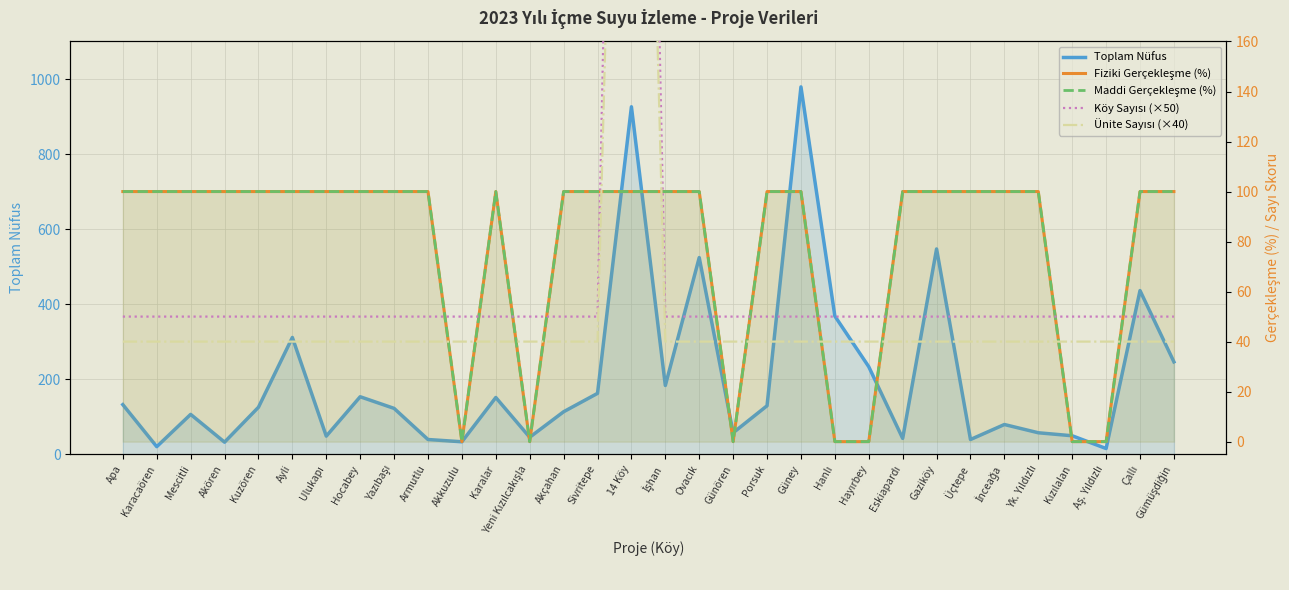

Rank the series by their maximum value, from highest to lowest.

Toplam Nüfus, Köy Sayısı (×50), Ünite Sayısı (×40), Fiziki Gerçekleşme (%), Maddi Gerçekleşme (%)